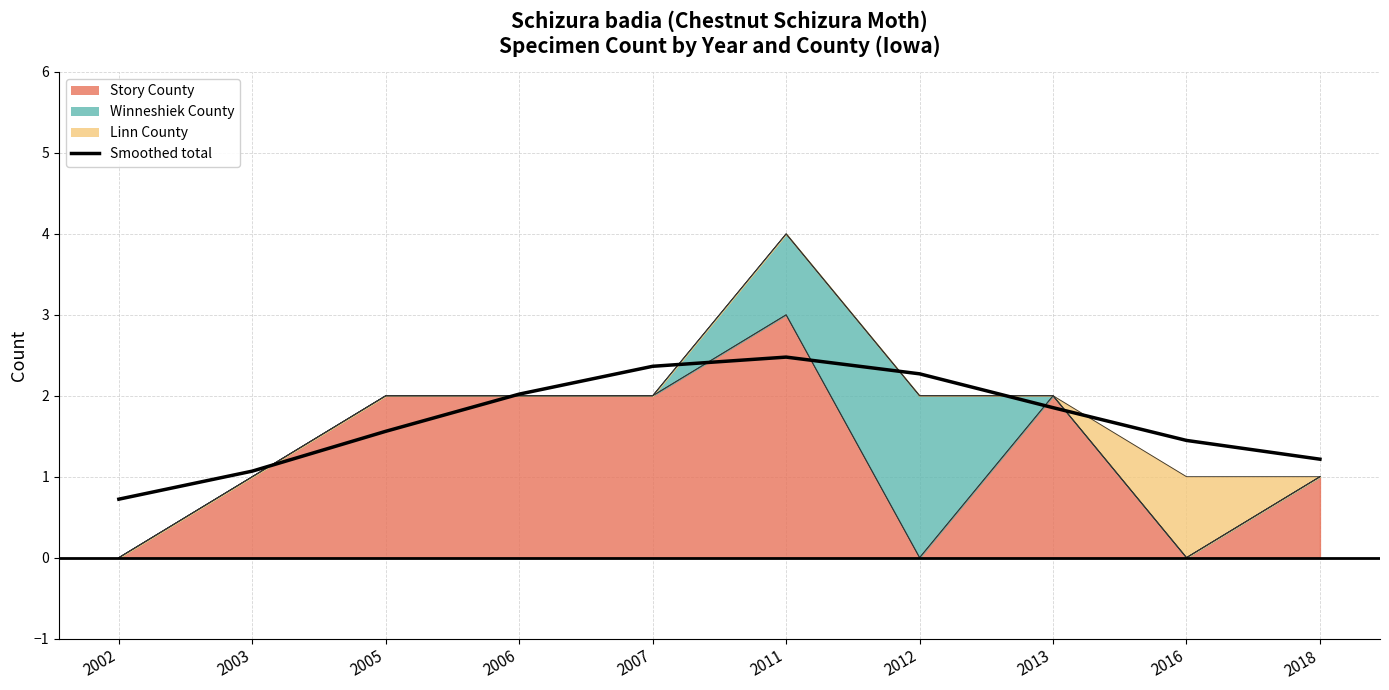

Reading right to left, what are all the values shown in this chart?

2018=1.2	2016=1.4	2013=1.9	2012=2.3	2011=2.5	2007=2.4	2006=2.0	2005=1.6	2003=1.1	2002=0.7